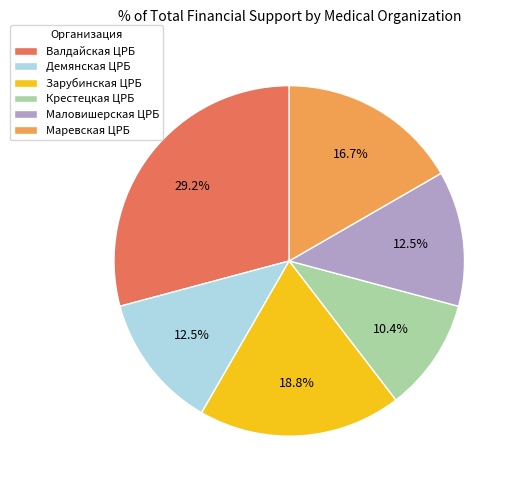

What percentage do Валдайская ЦРБ and Крестецкая ЦРБ together represent?

39.6%